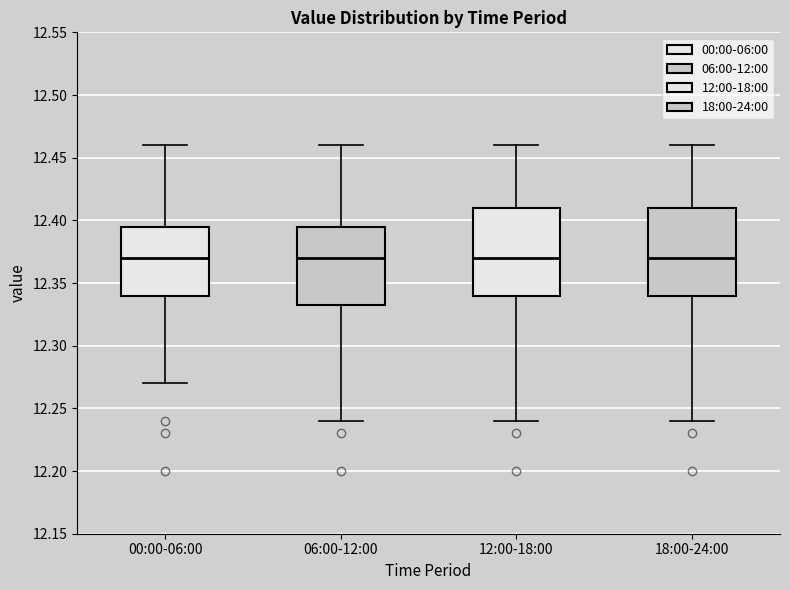

Reading left to right, read every box against the y-axis: the position of its median line, the range the box covers, and the ends of its whiskers. The values are not printed on the chart, so give them approximately, as read against the axis.

00:00-06:00: median 12.370, box 12.340 to 12.395, whiskers 12.270 to 12.460
06:00-12:00: median 12.370, box 12.335 to 12.395, whiskers 12.240 to 12.460
12:00-18:00: median 12.370, box 12.340 to 12.410, whiskers 12.240 to 12.460
18:00-24:00: median 12.370, box 12.340 to 12.410, whiskers 12.240 to 12.460